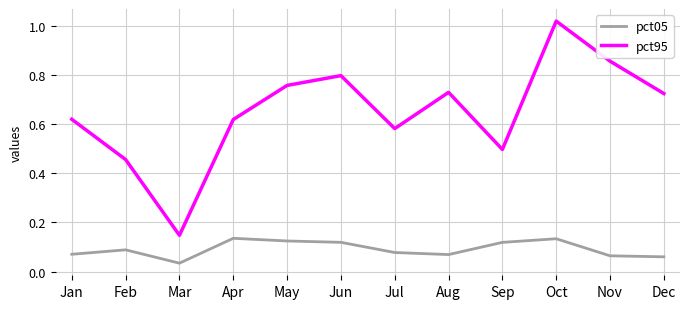

True or false: pct95 and pct05 cross at least once.

False